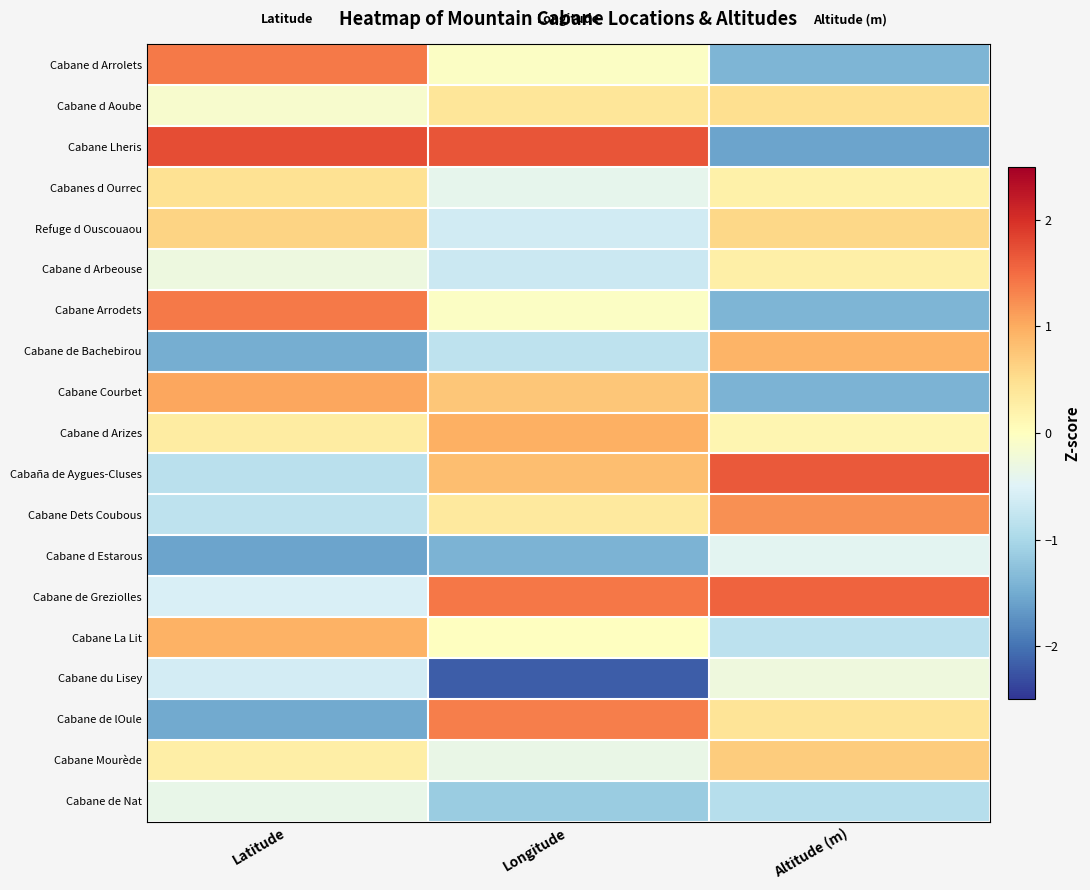

Between Altitude (m) and Longitude, which is larger?

Longitude